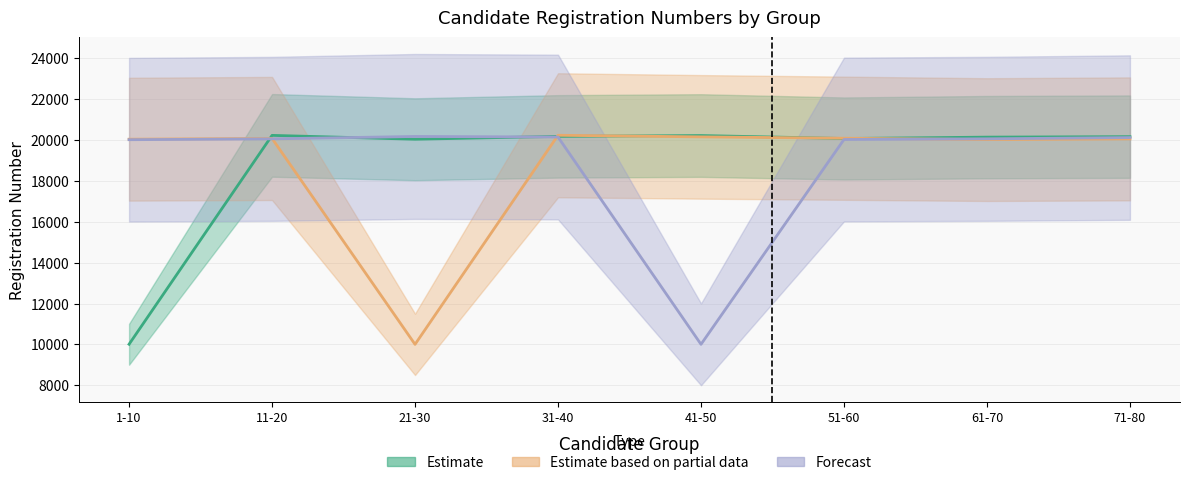

At how many categories does at least one series exceed 16632?

8